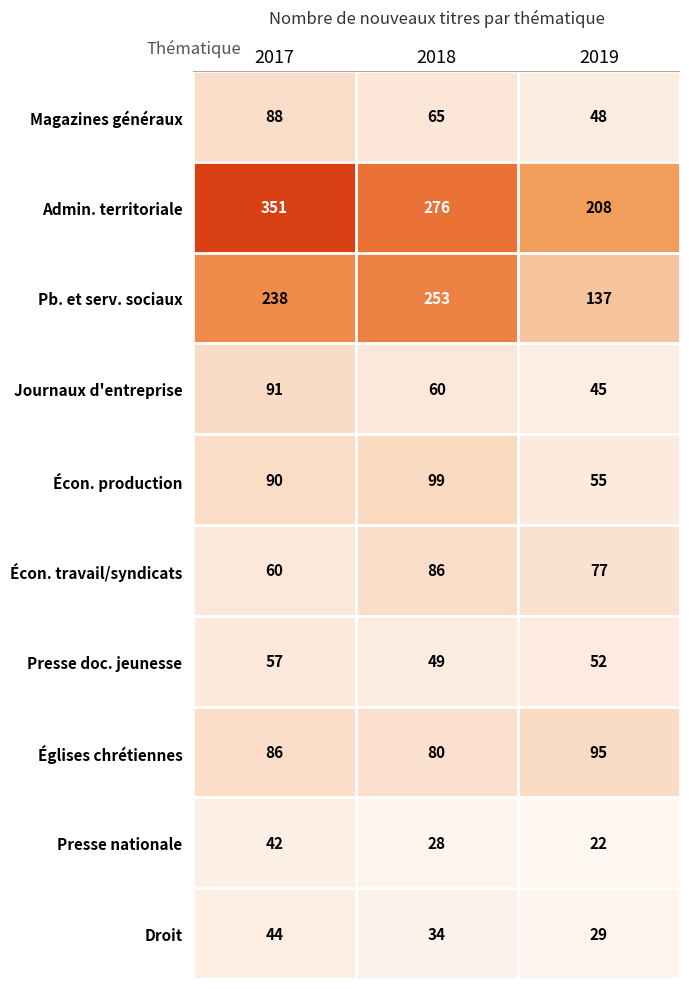

What is the smallest value displayed?

22